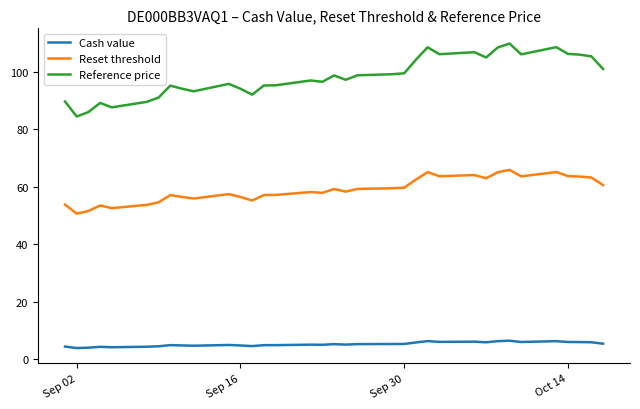

In Reference price, how many points are lower than both neighbors (excluding endpoints)?

9